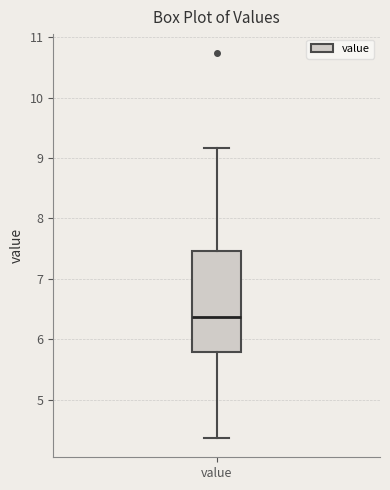

Transcribe this box plot: give where the median line is, the range the box spans, and where the two whiskers end, as read against the y-axis. The values are not printed on the chart, so give them approximately, as read against the axis.

median 6.4, box 5.8 to 7.5, whiskers 4.4 to 9.2